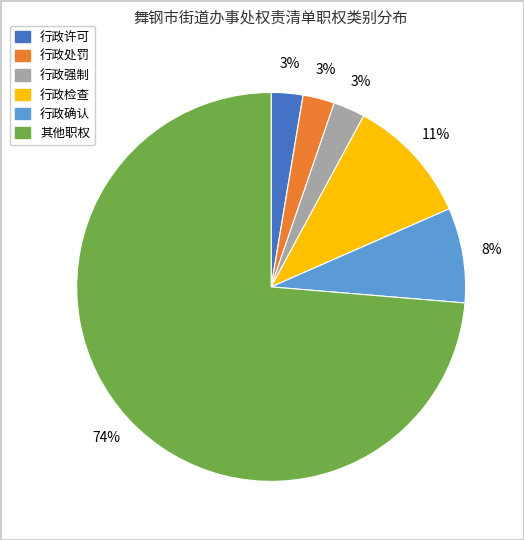

To the nearest percent, what is the difference between the 行政强制 and 行政确认 slice percentages?

5%